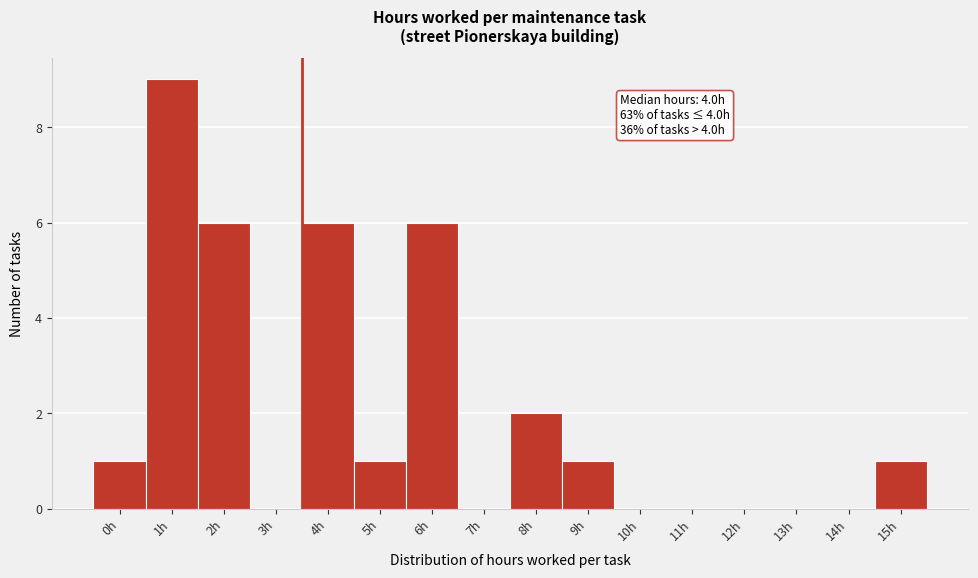

Reading right to left, what are all the values shown in this chart?

15h=1	14h=0	13h=0	12h=0	11h=0	10h=0	9h=1	8h=2	7h=0	6h=6	5h=1	4h=6	3h=0	2h=6	1h=9	0h=1